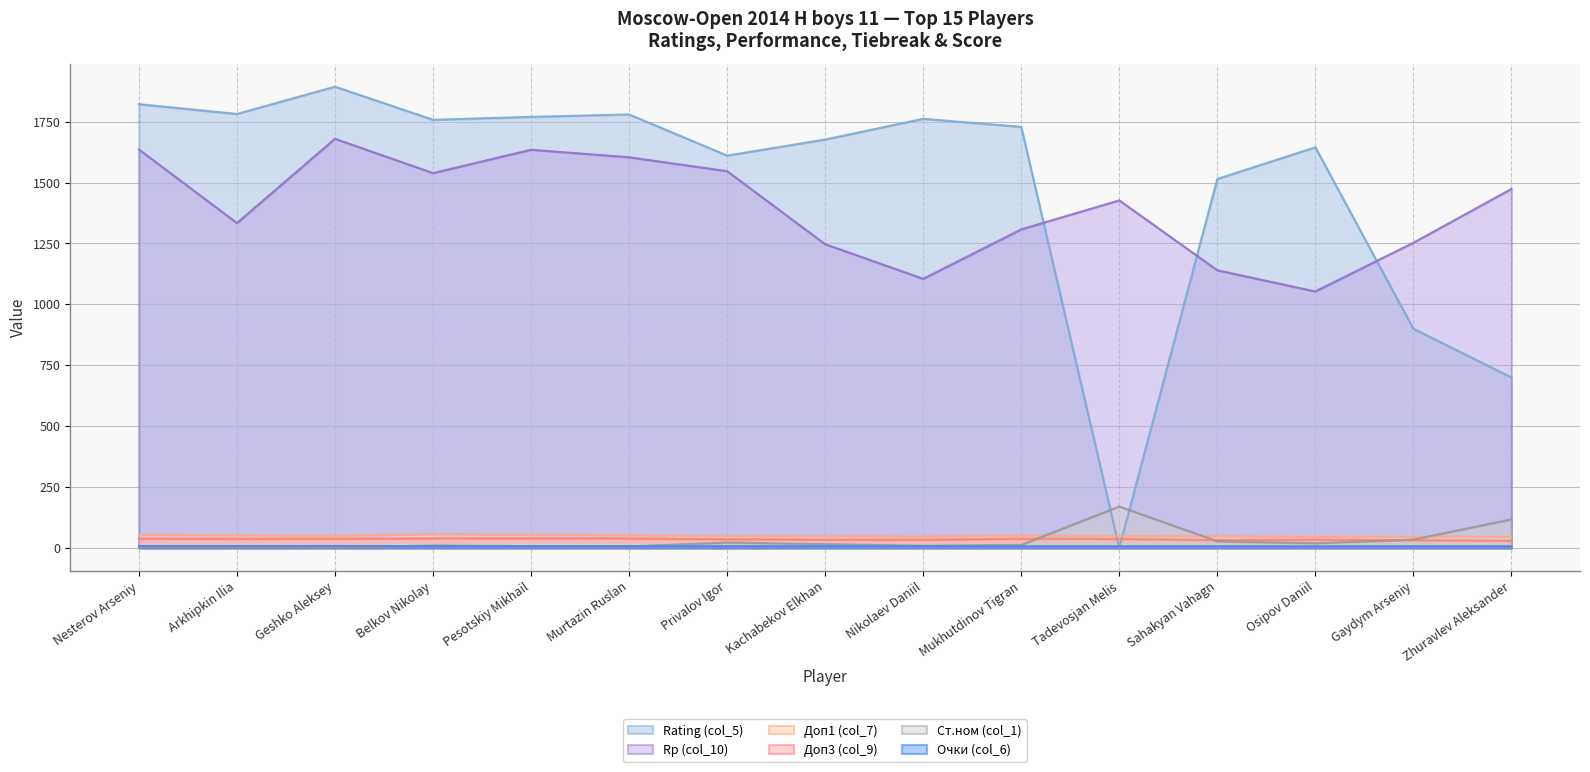

Reading right to left, list all the values displayed in this chart.

Rating (col_5): Zhuravlev Aleksander=700.0	Gaydym Arseniy=900.0	Osipov Daniil=1645.0	Sahakyan Vahagn=1515.0	Tadevosjan Melis=0.0	Mukhutdinov Tigran=1729.0	Nikolaev Daniil=1762.0	Kachabekov Elkhan=1677.0	Privalov Igor=1611.0	Murtazin Ruslan=1780.0	Pesotskiy Mikhail=1770.0	Belkov Nikolay=1758.0	Geshko Aleksey=1894.0	Arkhipkin Ilia=1782.0	Nesterov Arseniy=1822.0
Rp (col_10): Zhuravlev Aleksander=1474.0	Gaydym Arseniy=1253.0	Osipov Daniil=1053.0	Sahakyan Vahagn=1140.0	Tadevosjan Melis=1427.0	Mukhutdinov Tigran=1308.0	Nikolaev Daniil=1105.0	Kachabekov Elkhan=1247.0	Privalov Igor=1547.0	Murtazin Ruslan=1604.0	Pesotskiy Mikhail=1635.0	Belkov Nikolay=1539.0	Geshko Aleksey=1680.0	Arkhipkin Ilia=1334.0	Nesterov Arseniy=1636.0
Доп3 (col_9): Zhuravlev Aleksander=29.0	Gaydym Arseniy=31.5	Osipov Daniil=34.0	Sahakyan Vahagn=32.0	Tadevosjan Melis=36.5	Mukhutdinov Tigran=38.0	Nikolaev Daniil=33.5	Kachabekov Elkhan=34.0	Privalov Igor=35.5	Murtazin Ruslan=39.0	Pesotskiy Mikhail=39.5	Belkov Nikolay=39.0	Geshko Aleksey=38.0	Arkhipkin Ilia=37.5	Nesterov Arseniy=38.0
Доп1 (col_7): Zhuravlev Aleksander=45.5	Gaydym Arseniy=46.0	Osipov Daniil=46.0	Sahakyan Vahagn=47.5	Tadevosjan Melis=48.5	Mukhutdinov Tigran=51.0	Nikolaev Daniil=46.5	Kachabekov Elkhan=48.5	Privalov Igor=49.5	Murtazin Ruslan=51.5	Pesotskiy Mikhail=54.0	Belkov Nikolay=56.0	Geshko Aleksey=50.0	Arkhipkin Ilia=51.5	Nesterov Arseniy=53.5
Очки (col_6): Zhuravlev Aleksander=6.5	Gaydym Arseniy=6.5	Osipov Daniil=6.5	Sahakyan Vahagn=6.5	Tadevosjan Melis=6.5	Mukhutdinov Tigran=6.5	Nikolaev Daniil=7.0	Kachabekov Elkhan=7.0	Privalov Igor=7.0	Murtazin Ruslan=7.0	Pesotskiy Mikhail=7.0	Belkov Nikolay=7.0	Geshko Aleksey=7.5	Arkhipkin Ilia=7.5	Nesterov Arseniy=7.5
Ст.ном (col_1): Zhuravlev Aleksander=117.0	Gaydym Arseniy=34.0	Osipov Daniil=19.0	Sahakyan Vahagn=27.0	Tadevosjan Melis=170.0	Mukhutdinov Tigran=12.0	Nikolaev Daniil=9.0	Kachabekov Elkhan=15.0	Privalov Igor=22.0	Murtazin Ruslan=6.0	Pesotskiy Mikhail=7.0	Belkov Nikolay=10.0	Geshko Aleksey=1.0	Arkhipkin Ilia=5.0	Nesterov Arseniy=3.0